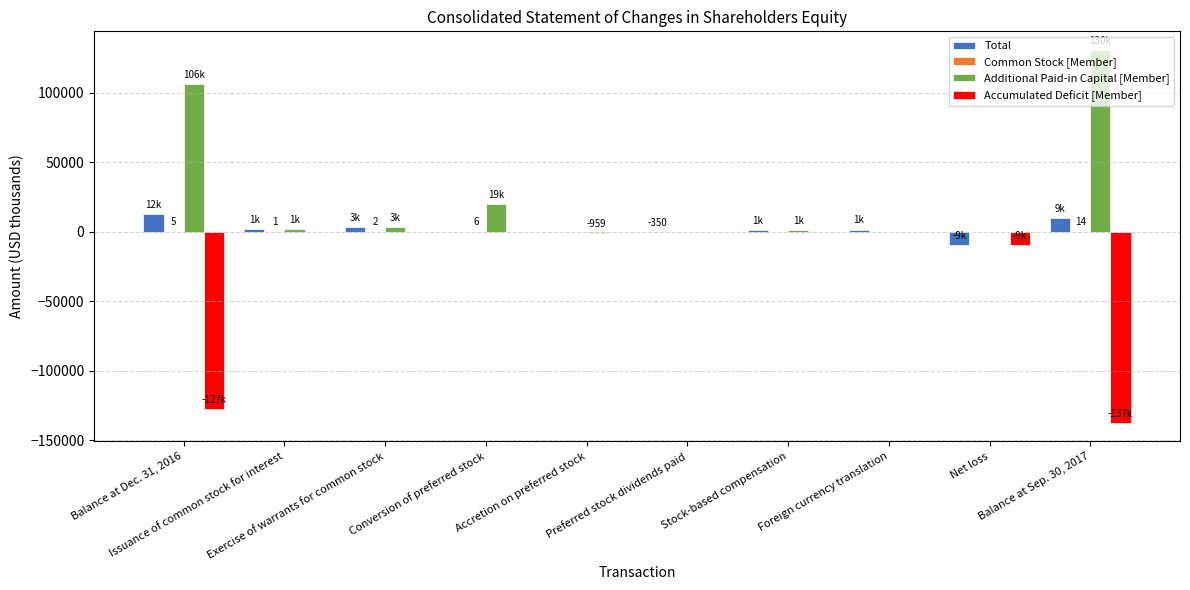

Which series has the largest total across all categories?

Additional Paid-in Capital [Member]